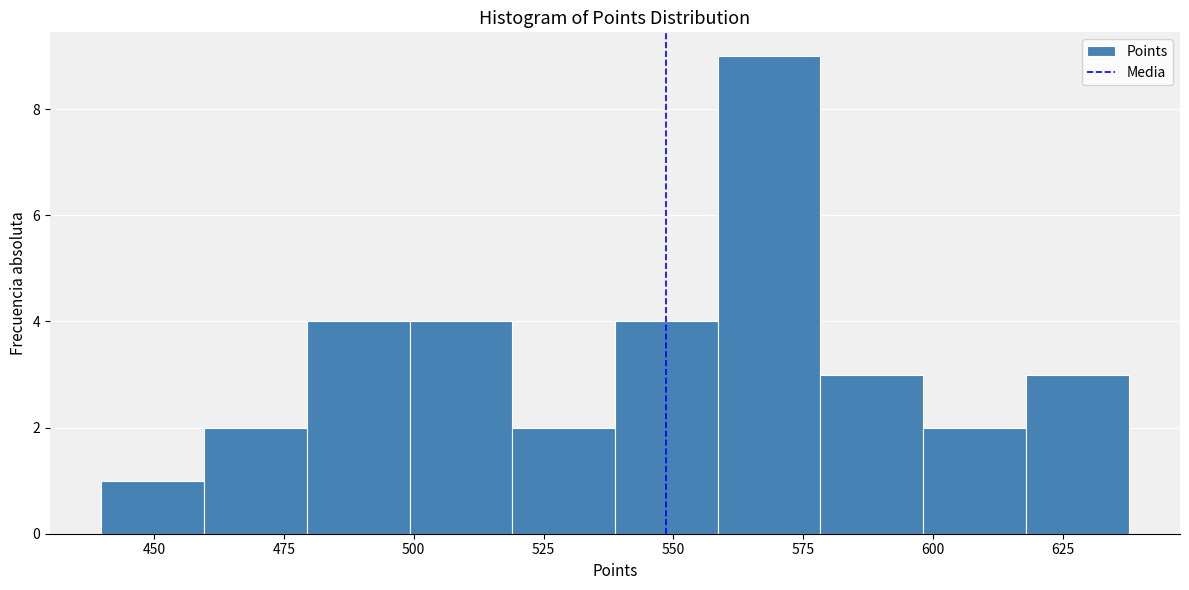

Read against the x-axis, roughly where is the centre of the tallest bar?

570